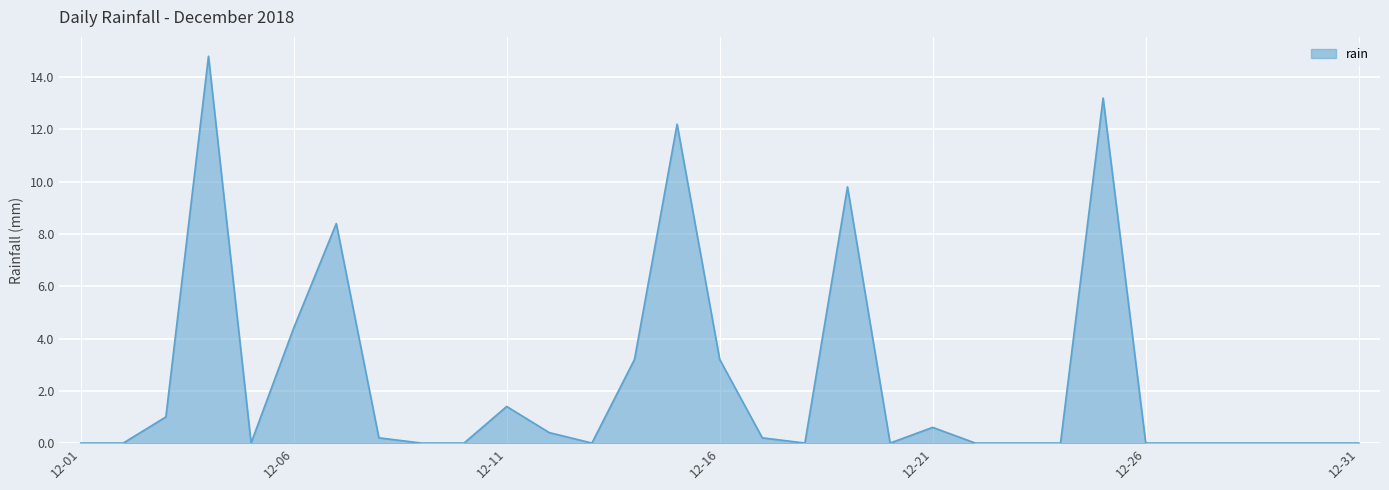

What is the maximum value shown in the chart?

14.8